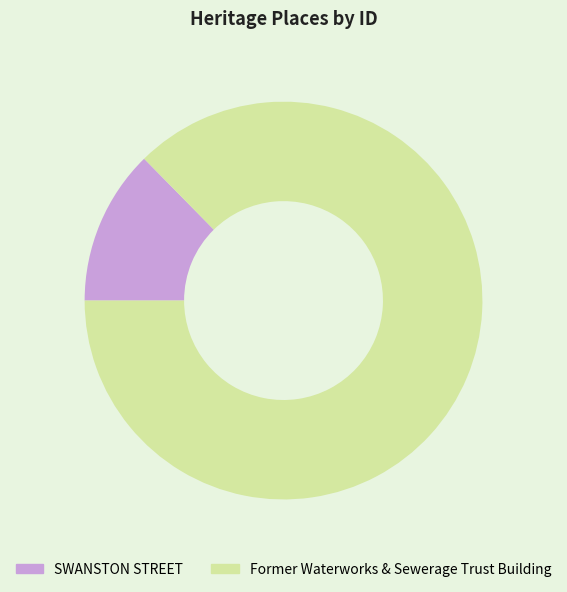

How many slices are in this pie chart?

2